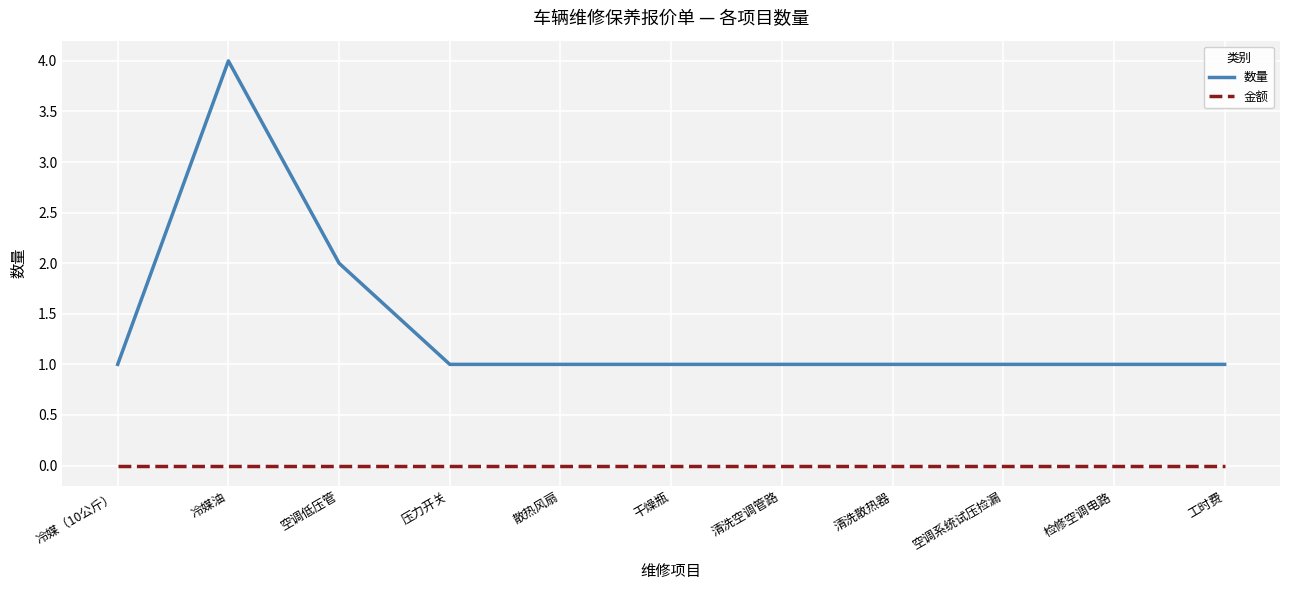

Reading left to right, what are all the values shown in this chart?

数量: 1	4	2	1	1	1	1	1	1	1	1
金额: 0	0	0	0	0	0	0	0	0	0	0